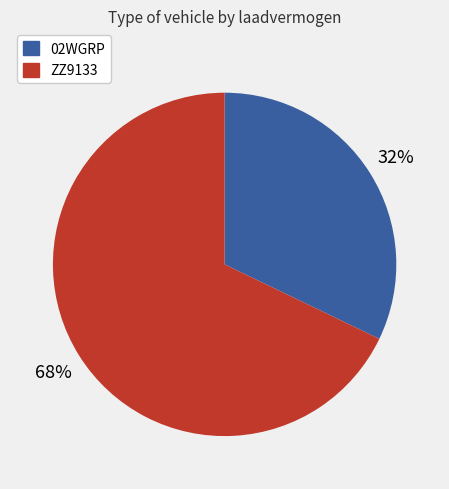

Does 02WGRP represent more than half of the total?

No